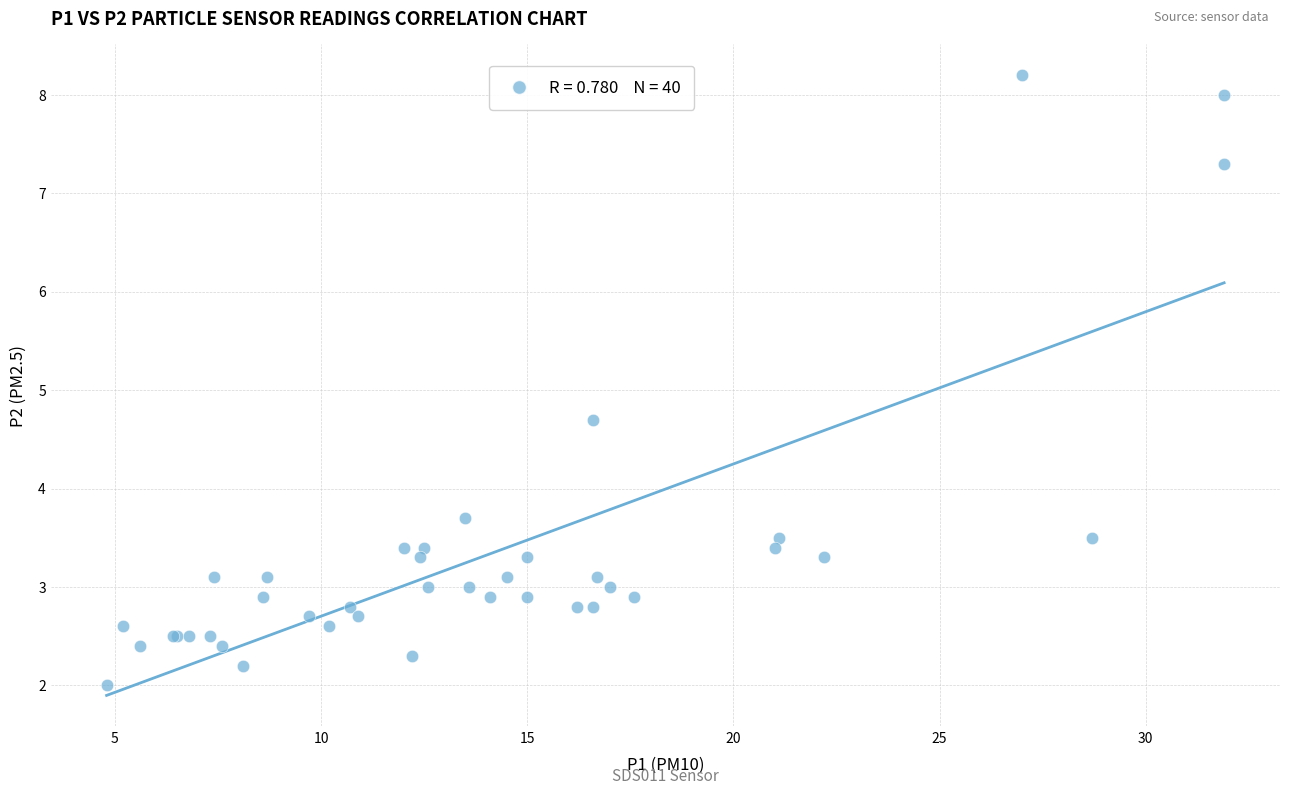

What Y value in the scatter plot is closest to 5?

4.7